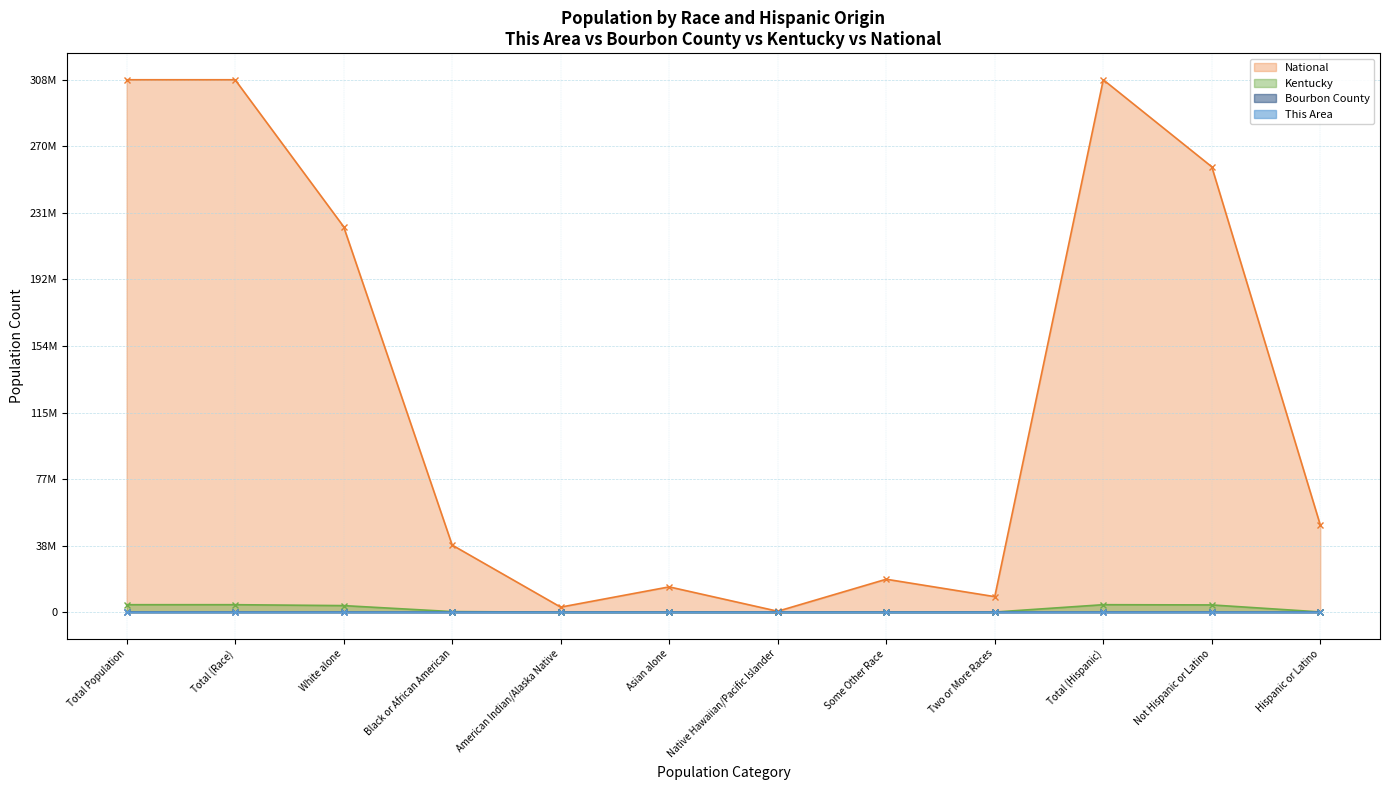

Is it true that This Area equals 0.1 at Two or More Races?

False